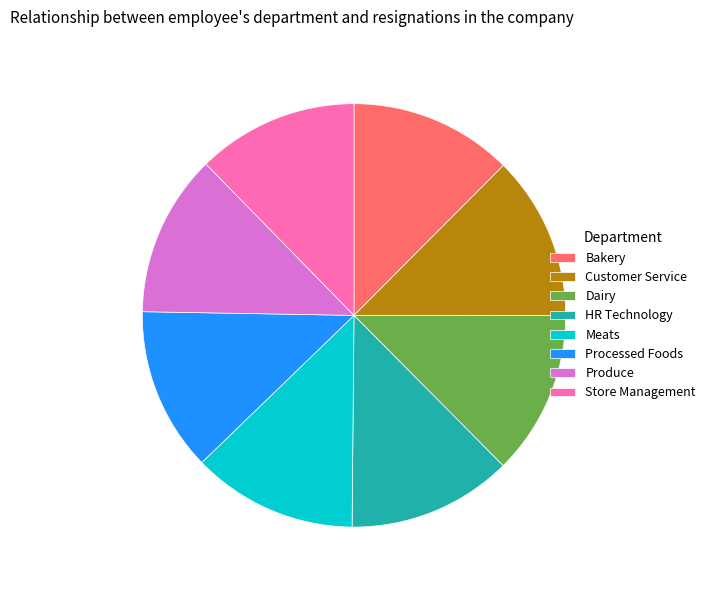

Does any single category account for the majority?

No